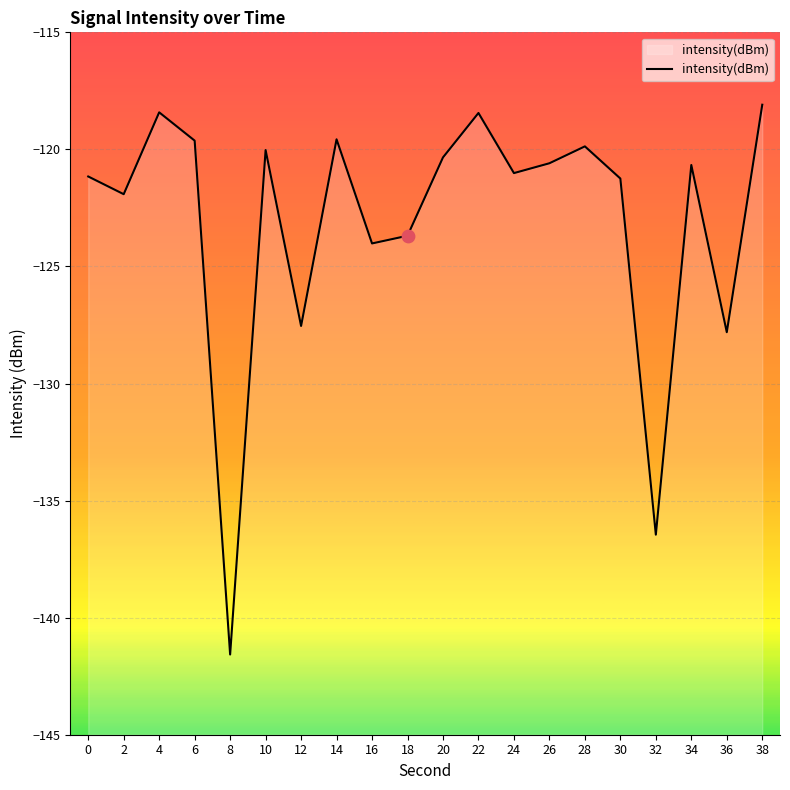

Between 10 and 38, which is larger?

38